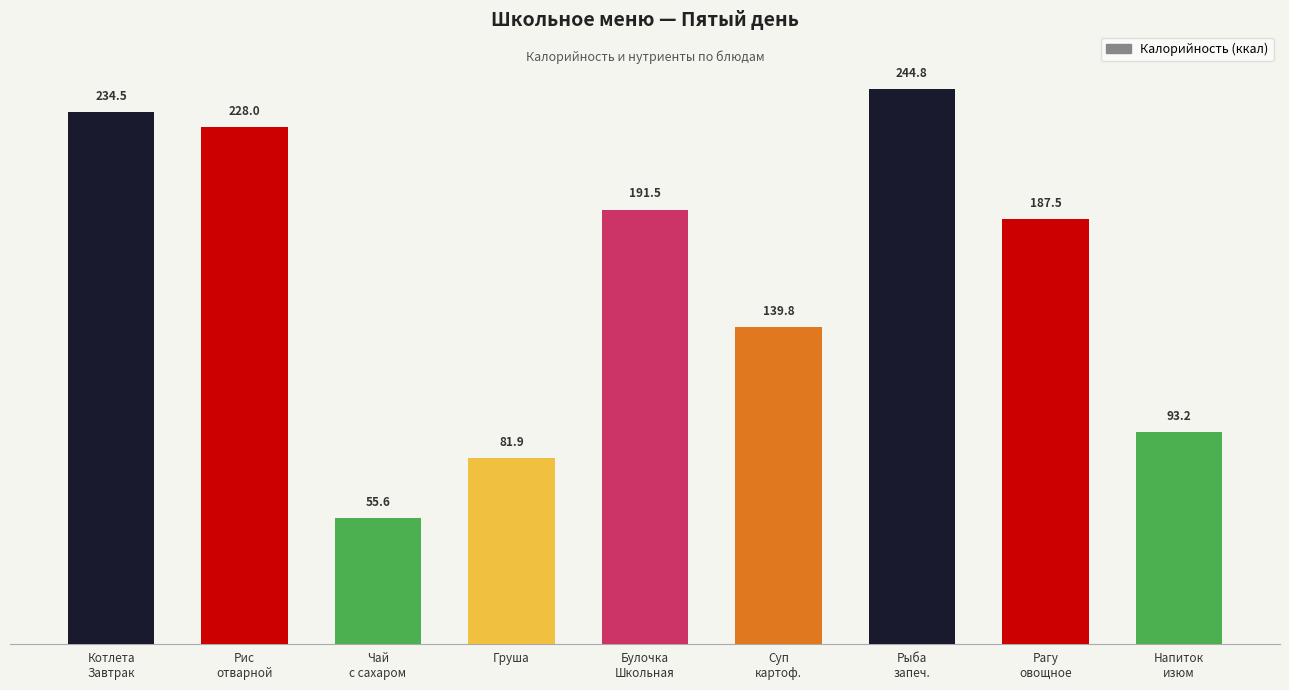

Are the bars horizontal?

No